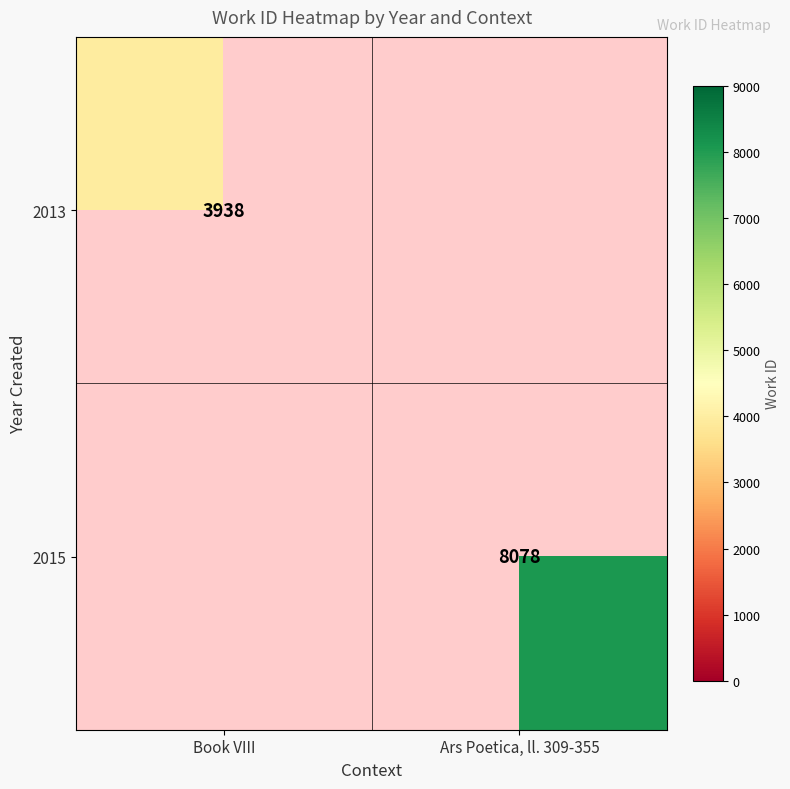

Is the value of 2015 at Ars Poetica, ll. 309-355 greater than the value of 2013 at Book VIII?

Yes